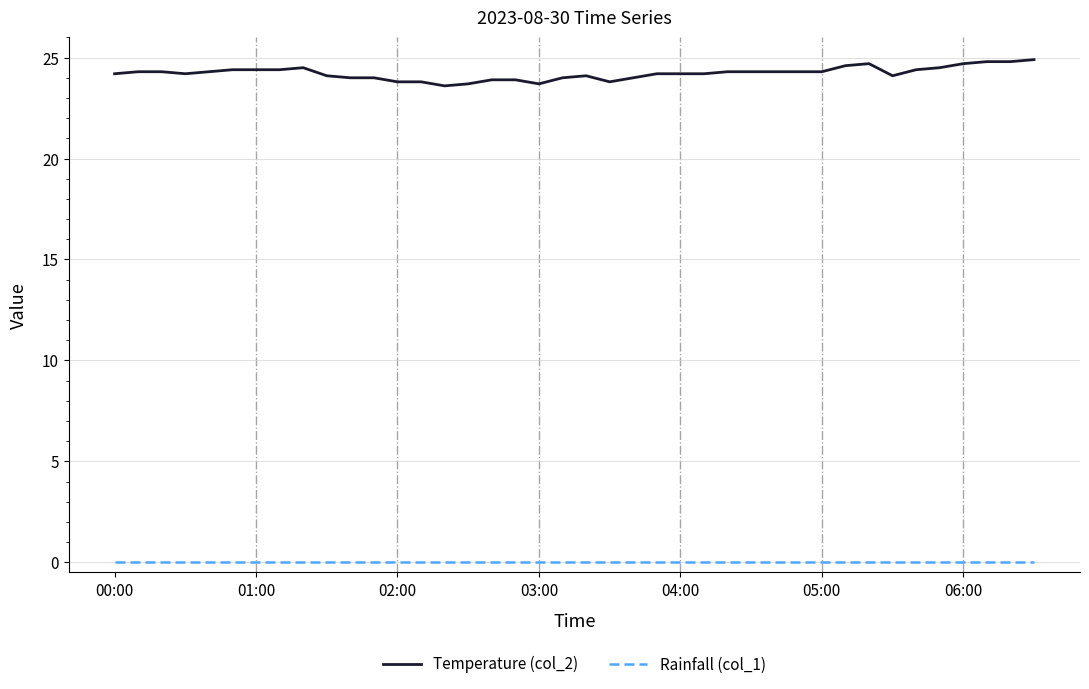

True or false: Rainfall (col_1) and Temperature (col_2) intersect in this chart.

False